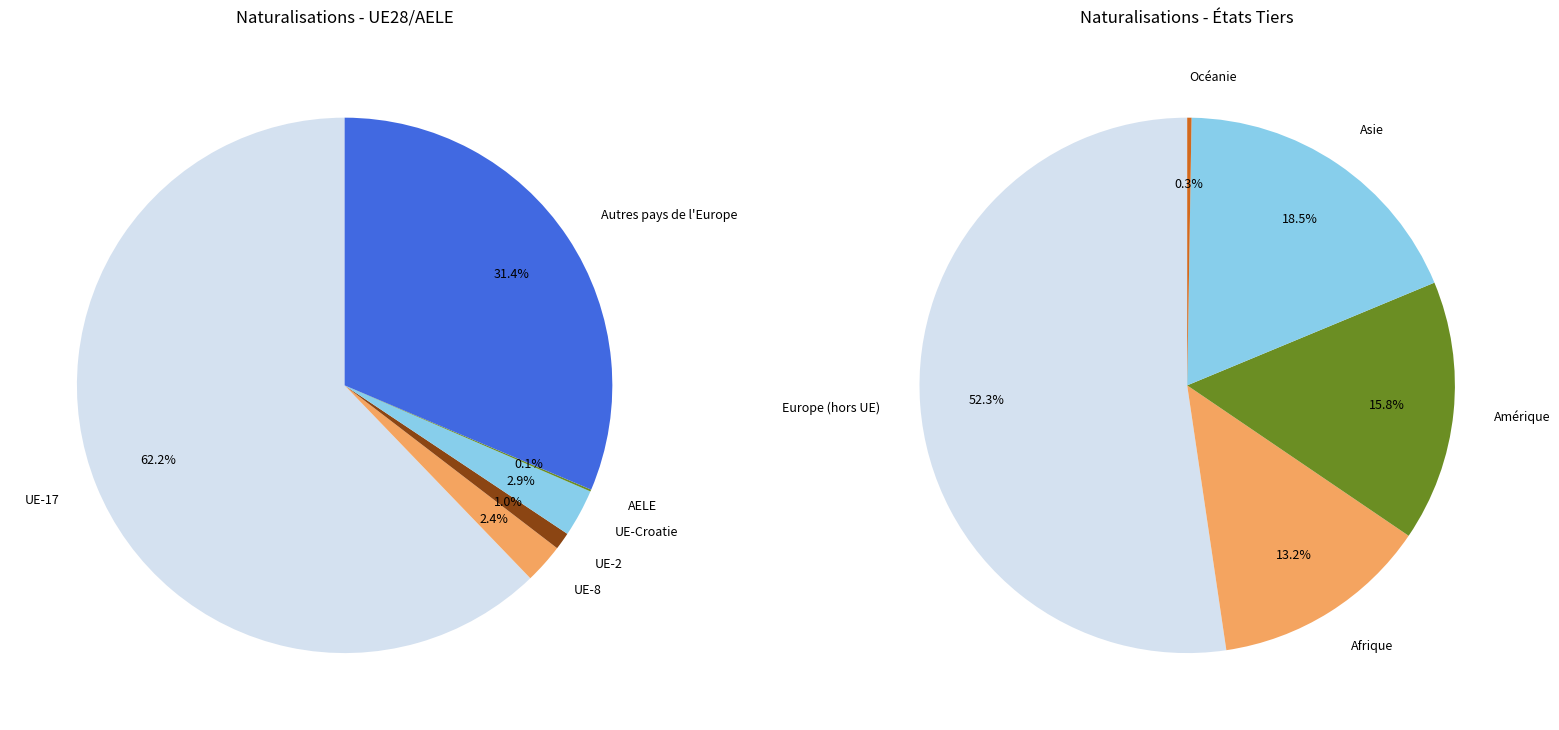

Count the number of slices in the pie.

6